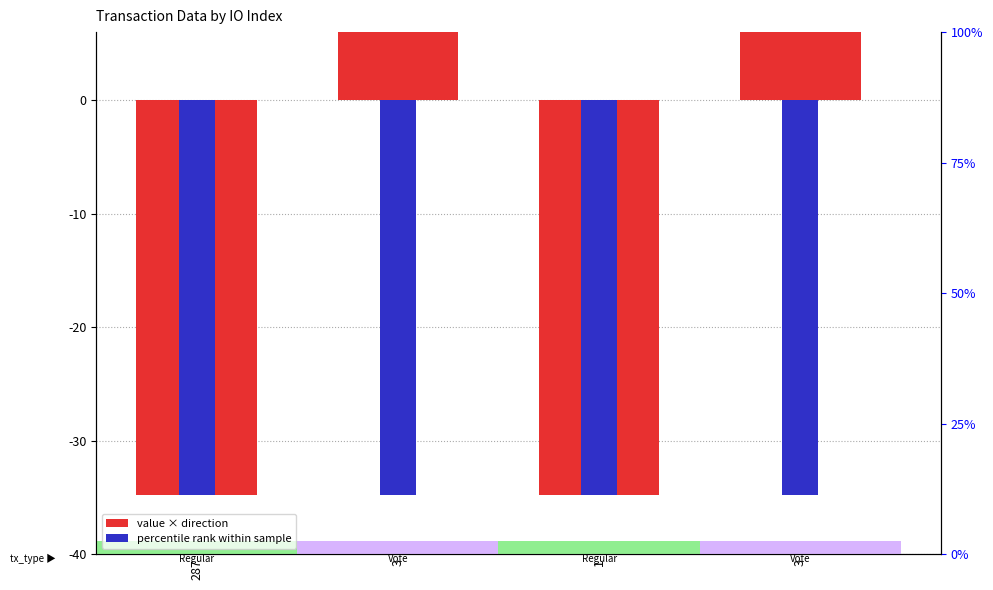

Reading left to right, list all the values displayed in this chart.

value × direction: 287=-34.4	3=34.4	1=-34.4	3=34.4
percentile rank within sample: 287=-34.4	3=-34.4	1=-34.4	3=-34.4